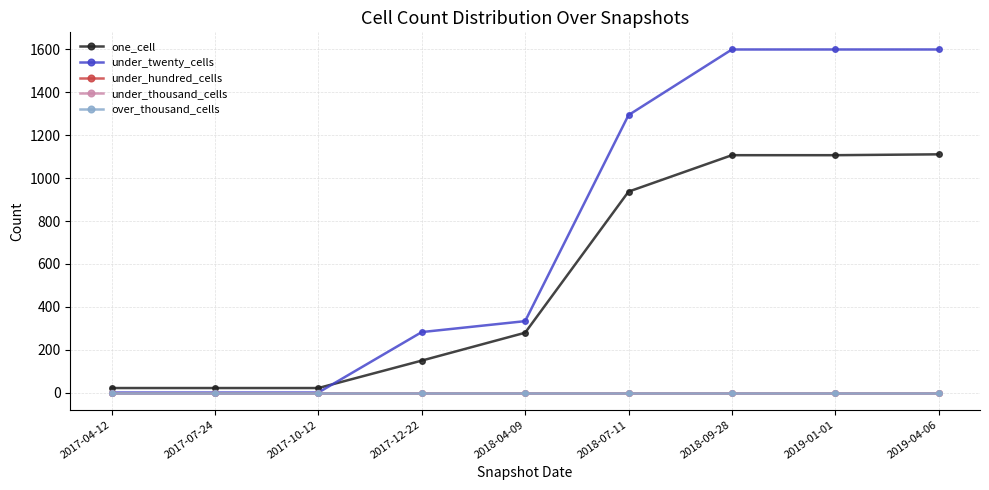

Reading left to right, extract all data points from this chart.

one_cell: 2017-04-12=21	2017-07-24=21	2017-10-12=21	2017-12-22=149	2018-04-09=279	2018-07-11=937	2018-09-28=1107	2019-01-01=1107	2019-04-06=1111
under_twenty_cells: 2017-04-12=0	2017-07-24=0	2017-10-12=0	2017-12-22=282	2018-04-09=333	2018-07-11=1294	2018-09-28=1600	2019-01-01=1600	2019-04-06=1600
under_hundred_cells: 2017-04-12=0	2017-07-24=0	2017-10-12=0	2017-12-22=0	2018-04-09=0	2018-07-11=0	2018-09-28=0	2019-01-01=0	2019-04-06=0
under_thousand_cells: 2017-04-12=0	2017-07-24=0	2017-10-12=0	2017-12-22=0	2018-04-09=0	2018-07-11=0	2018-09-28=0	2019-01-01=0	2019-04-06=0
over_thousand_cells: 2017-04-12=0	2017-07-24=0	2017-10-12=0	2017-12-22=0	2018-04-09=0	2018-07-11=0	2018-09-28=0	2019-01-01=0	2019-04-06=0